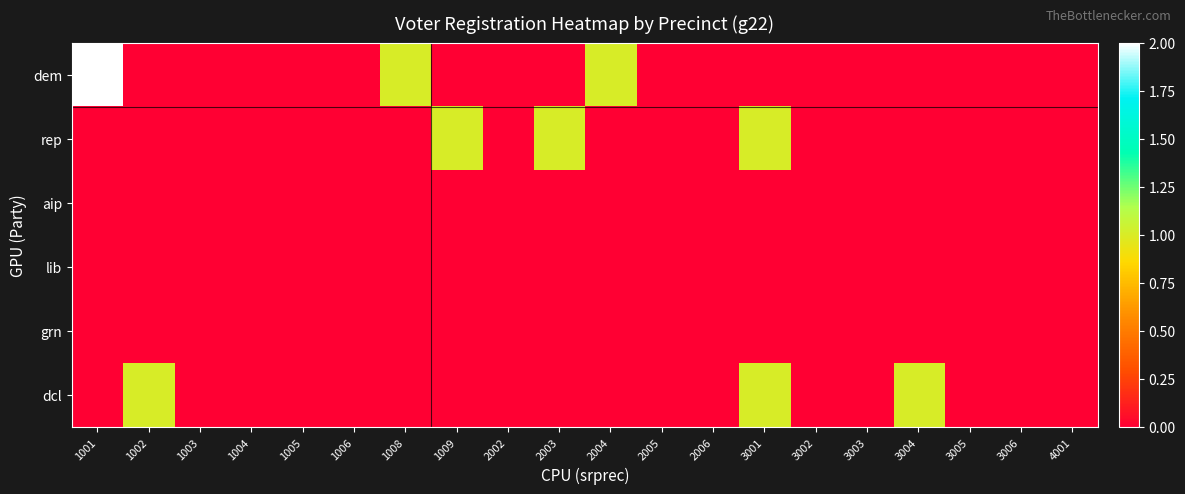

Which category has the lowest value across all series?

1002